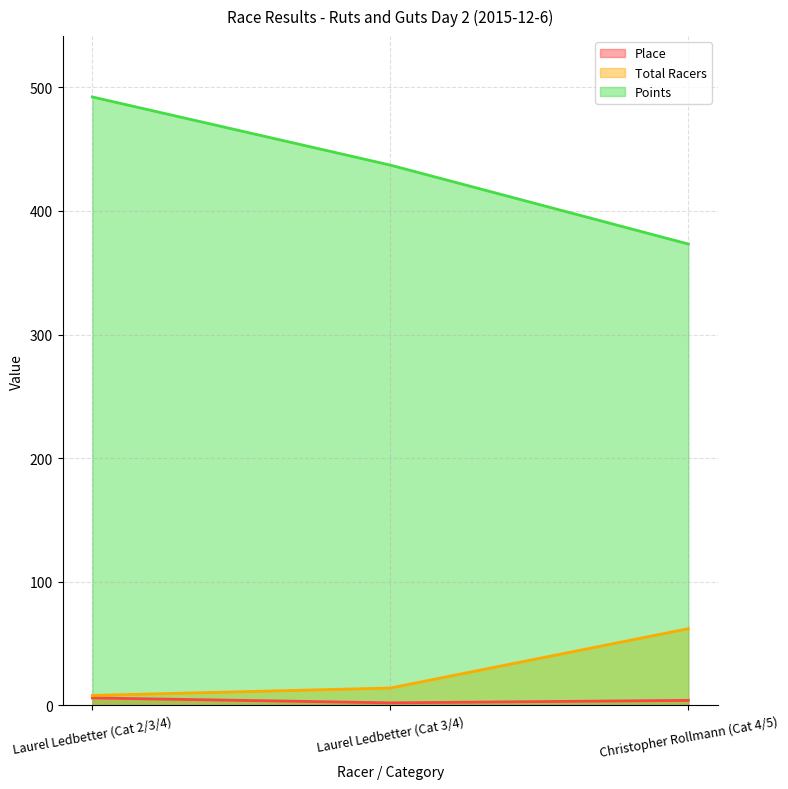

List the series in order of their peak value, lowest first.

Place, Total Racers, Points